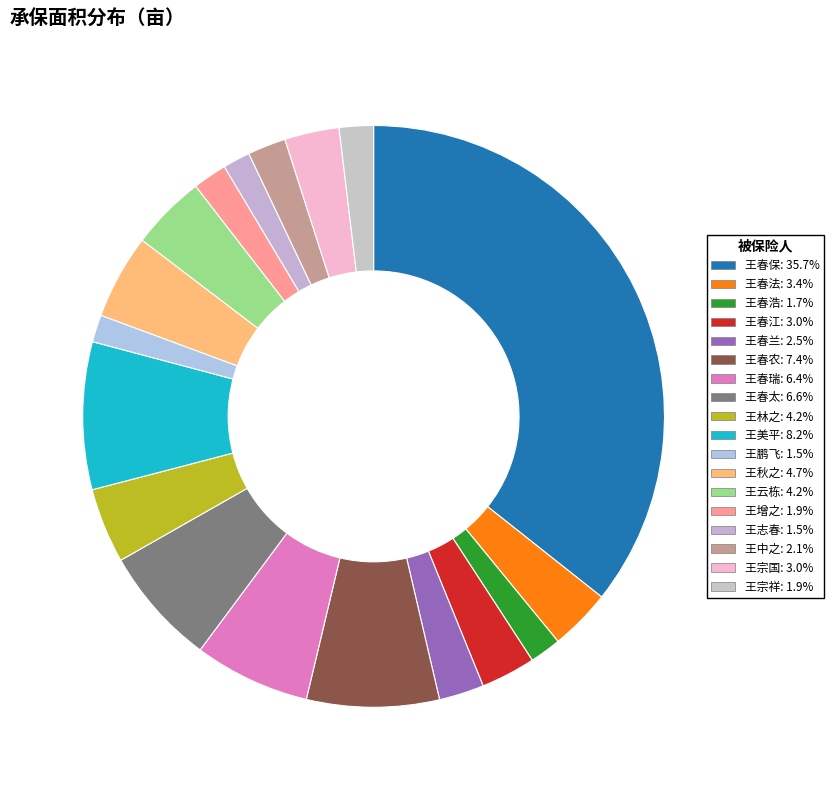

Does any single category account for the majority?

No